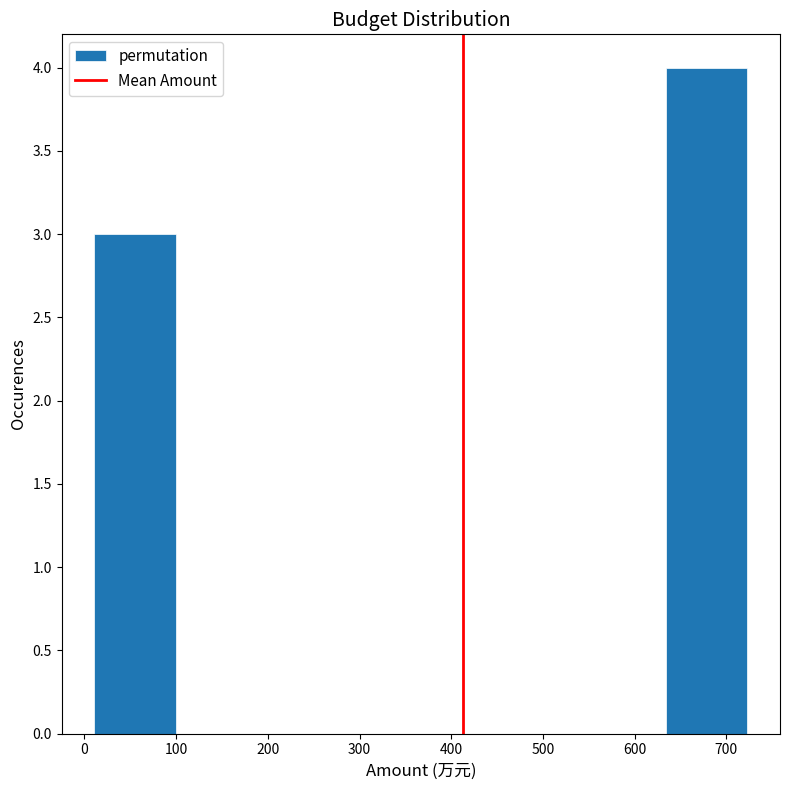

Reading left to right, list every bar in this chart as the range it spans on the x-axis followed by its height. Neither the bar edges nor the heights are printed on the chart, so give them approximately, as read against the axes.

10 to 100: 3
100 to 190: 0
190 to 280: 0
280 to 370: 0
370 to 460: 0
460 to 540: 0
540 to 630: 0
630 to 720: 4